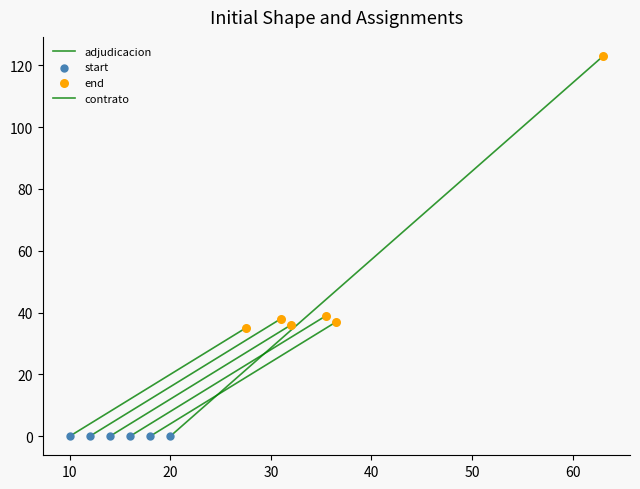

Which series contains the lowest Y value?

adjudicacion